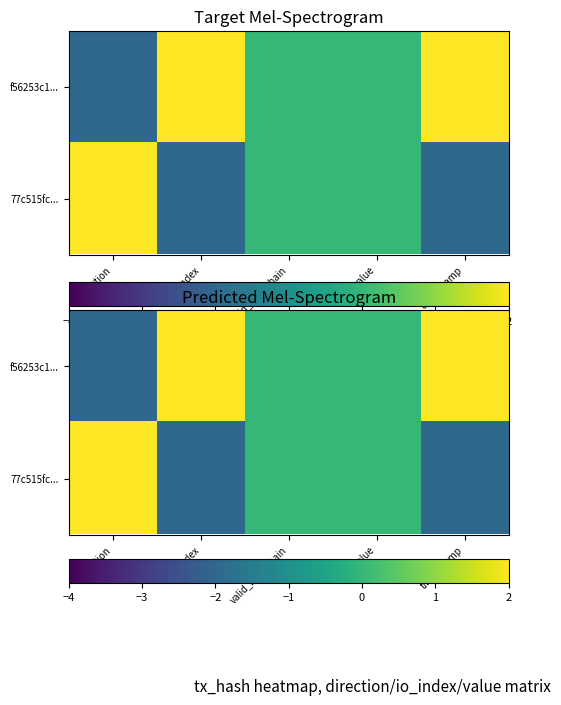

At which label does f56253c1... first exceed 0?

io_index